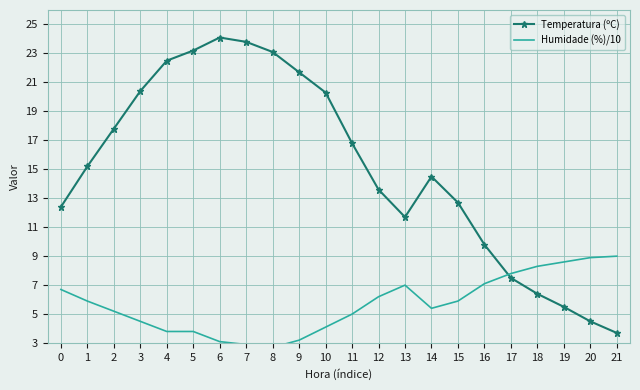

What is the total value across all series at 19?

14.1